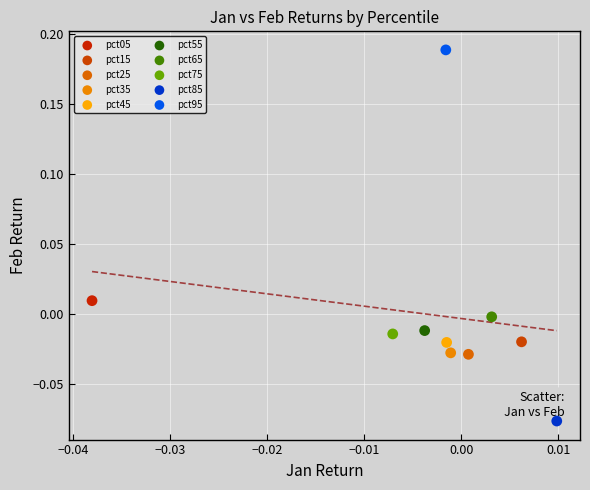

What are all the series names shown in the legend?

pct05, pct15, pct25, pct35, pct45, pct55, pct65, pct75, pct85, pct95